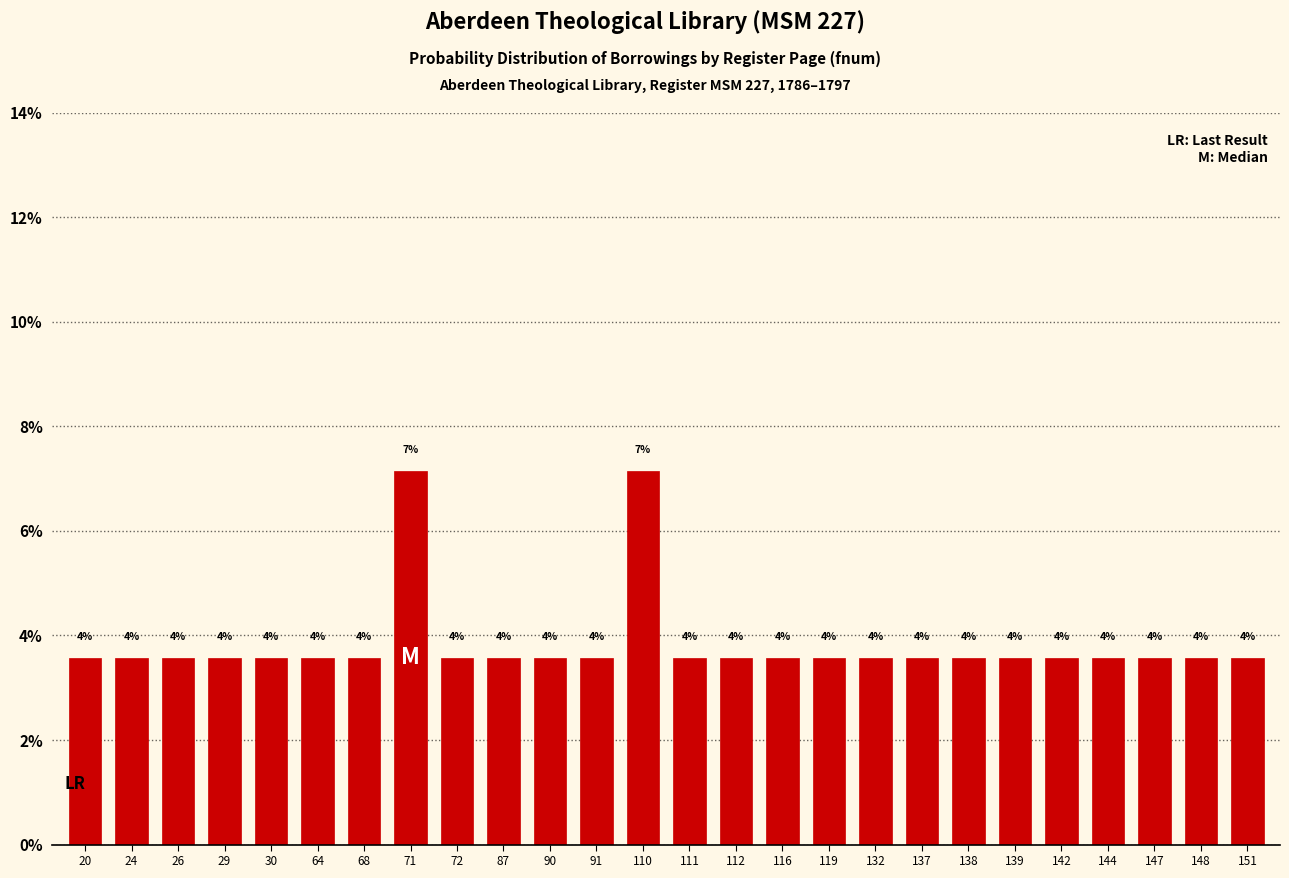

How many bars are there in total?

26